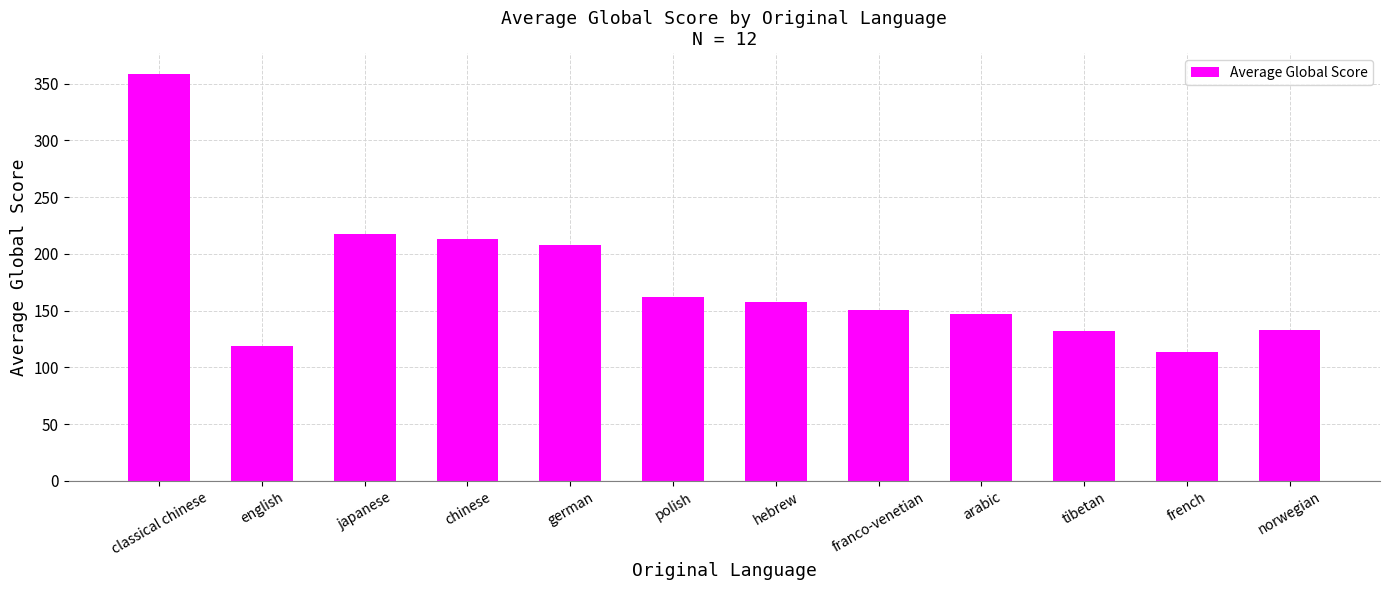

What is the label of the 5th bar from the right?

franco-venetian